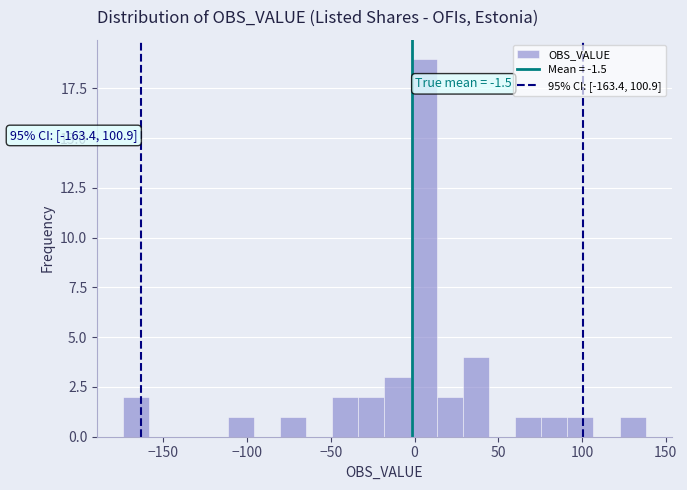

Around what value on the x-axis is the tallest bar? Give the approximate position of its centre, as read against the axis.

5